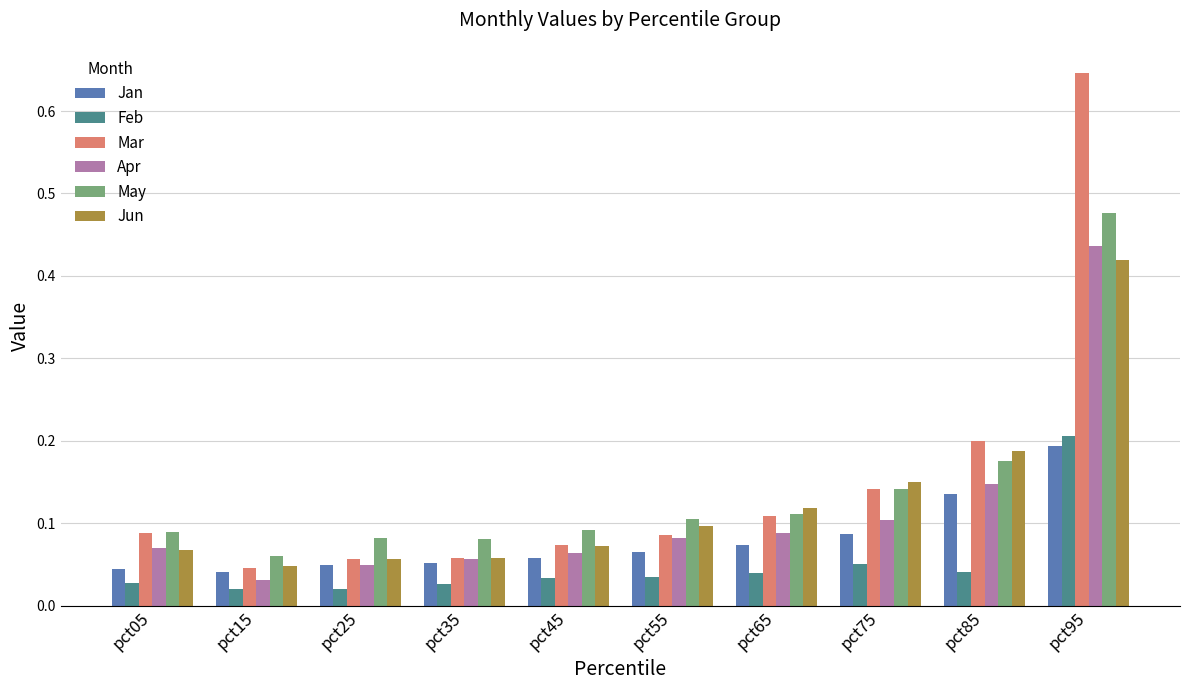

How many categories are shown in the chart?

10